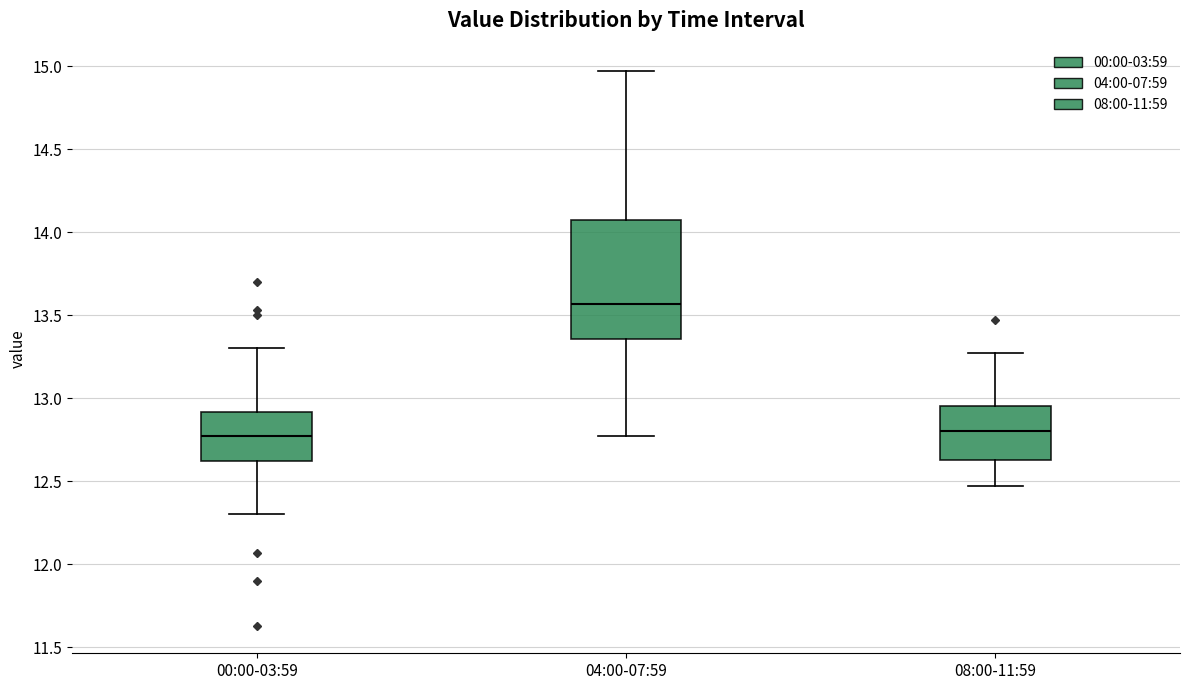

Which box is the tallest, from its lower edge to its upper edge?

04:00-07:59